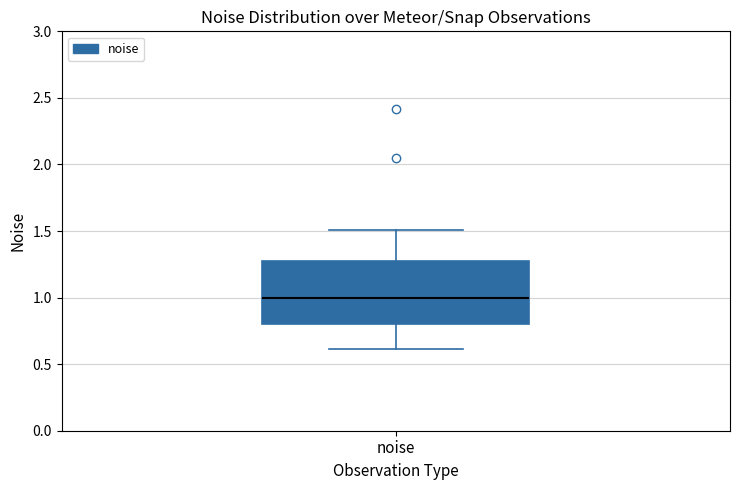

Transcribe this box plot: give where the median line is, the range the box spans, and where the two whiskers end, as read against the y-axis. The values are not printed on the chart, so give them approximately, as read against the axis.

median 1.00, box 0.80 to 1.25, whiskers 0.60 to 1.50